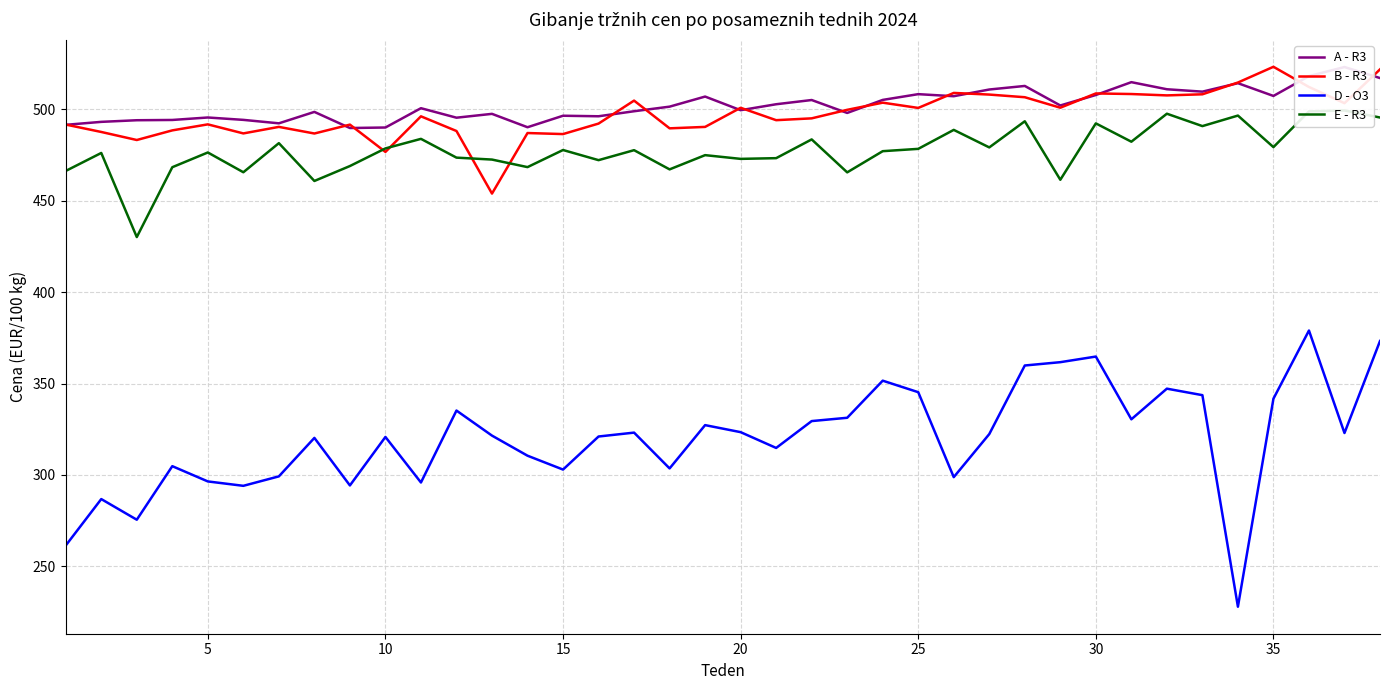

Which series has the largest total across all categories?

A - R3